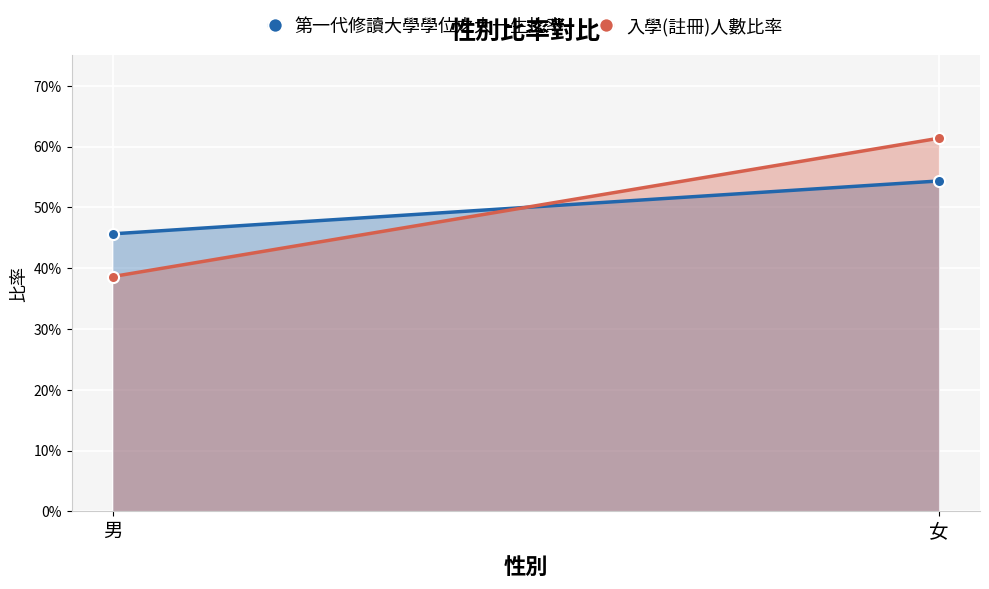

Reading left to right, transcribe all the data shown in this chart.

第一代修讀大學學位之大一生比率: 0.5	0.5
入學(註冊)人數比率: 0.4	0.6